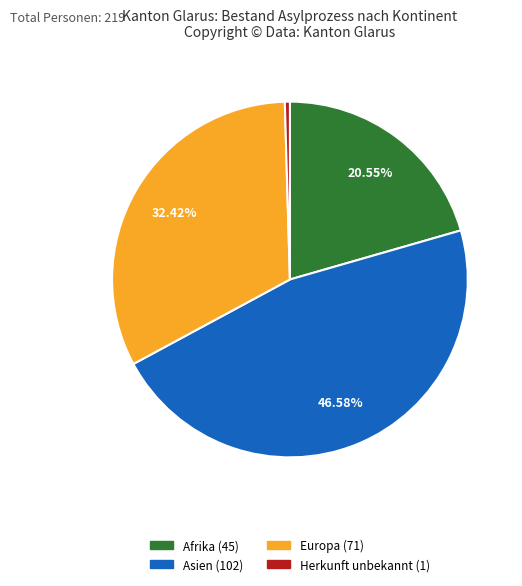

Is there a majority slice in this chart?

No